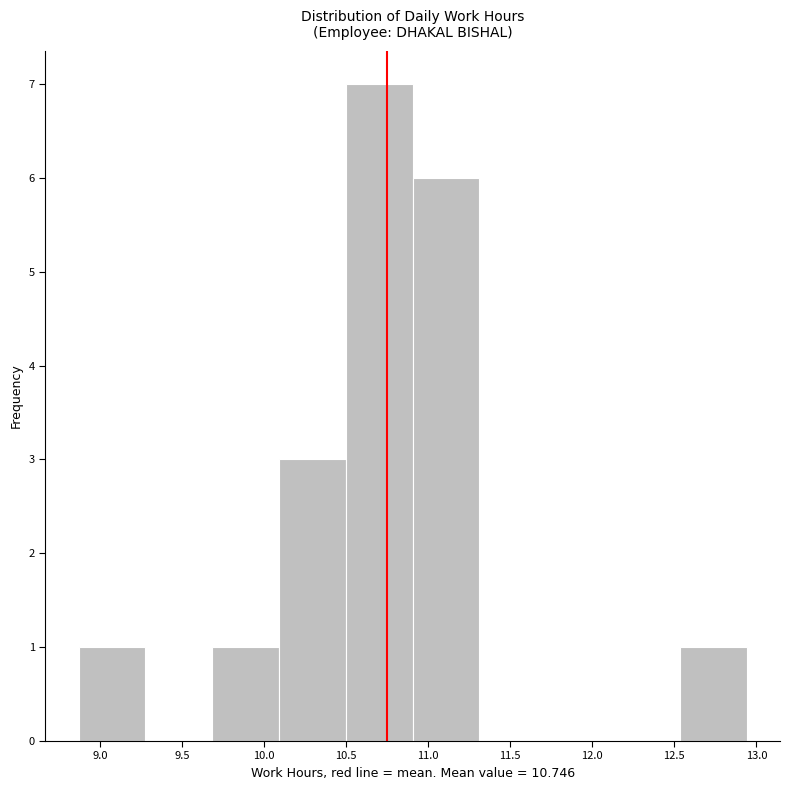

Reading left to right, transcribe this chart: for each bar, give the range it covers on the x-axis and its height. Neither the bar edges nor the heights are printed on the chart, so give them approximately, as read against the axes.

8.85 to 9.30: 1
9.30 to 9.70: 0
9.70 to 10.10: 1
10.10 to 10.50: 3
10.50 to 10.90: 7
10.90 to 11.30: 6
11.30 to 11.70: 0
11.70 to 12.15: 0
12.15 to 12.55: 0
12.55 to 12.95: 1